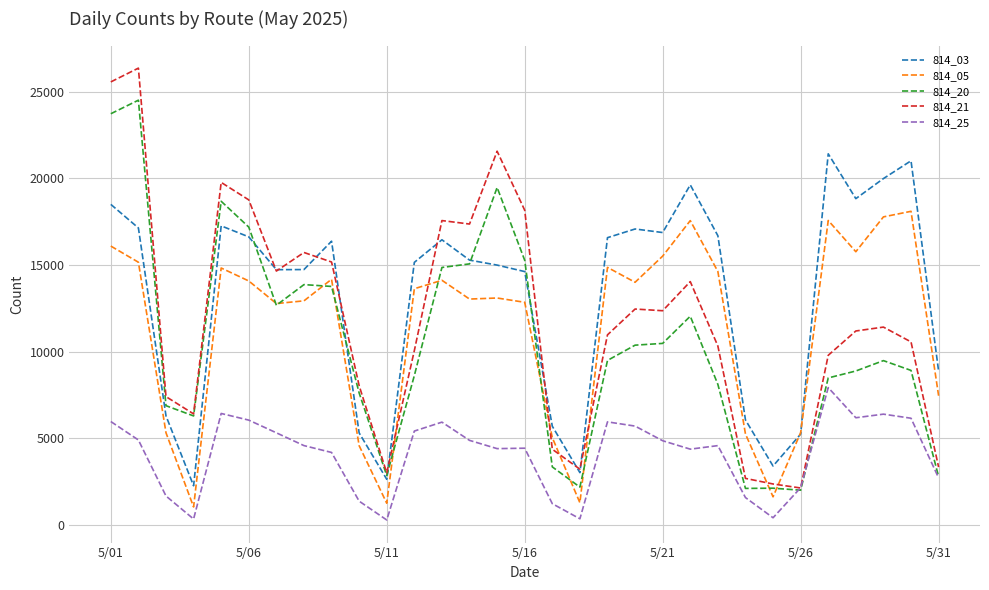

True or false: 814_05 and 814_21 cross at least once.

True